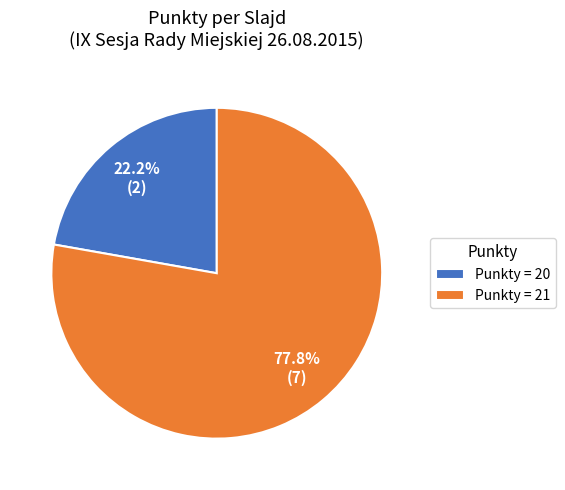

How much of the chart is everything except Punkty = 21?

22.2%